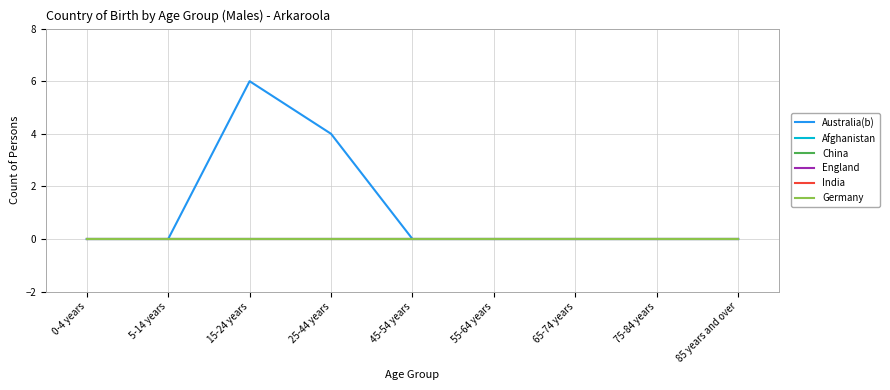

Is this an area chart (filled region under the line)?

No